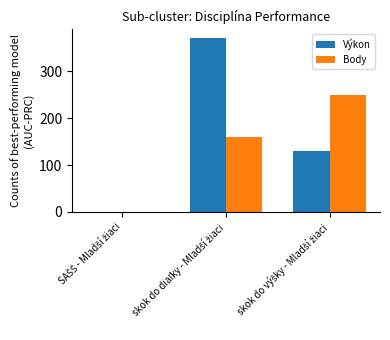

What is the sum of all Výkon values?

501